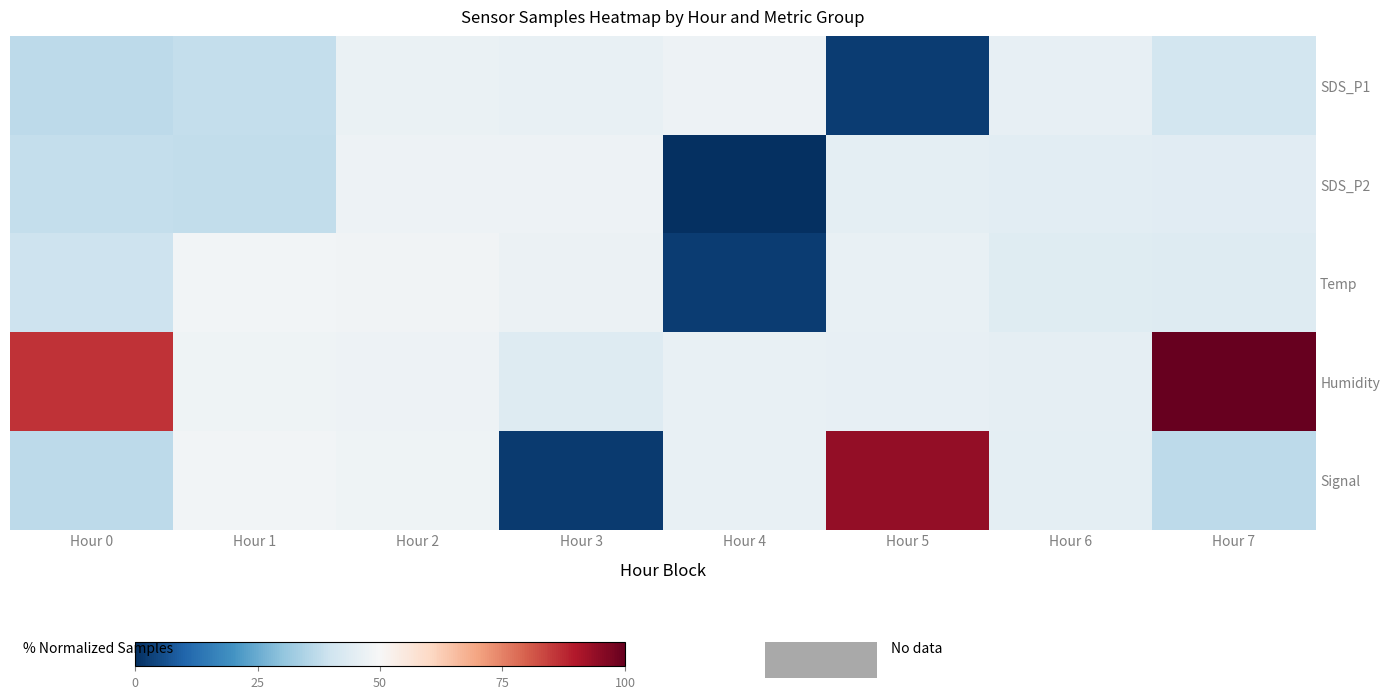

Reading left to right, list all the values displayed in this chart.

SDS_P1: Hour 0=37.0	Hour 1=38.2	Hour 2=46.7	Hour 3=46.4	Hour 4=47.6	Hour 5=2.4	Hour 6=46.1	Hour 7=40.9
SDS_P2: Hour 0=38.0	Hour 1=37.5	Hour 2=47.5	Hour 3=47.6	Hour 4=0.0	Hour 5=45.3	Hour 6=44.9	Hour 7=44.5
Temp: Hour 0=39.6	Hour 1=48.7	Hour 2=48.1	Hour 3=47.3	Hour 4=2.5	Hour 5=46.2	Hour 6=43.8	Hour 7=43.7
Humidity: Hour 0=86.0	Hour 1=47.7	Hour 2=47.6	Hour 3=43.5	Hour 4=46.4	Hour 5=45.9	Hour 6=45.6	Hour 7=100.0
Signal: Hour 0=36.8	Hour 1=48.7	Hour 2=47.8	Hour 3=2.3	Hour 4=46.1	Hour 5=93.8	Hour 6=44.9	Hour 7=36.8